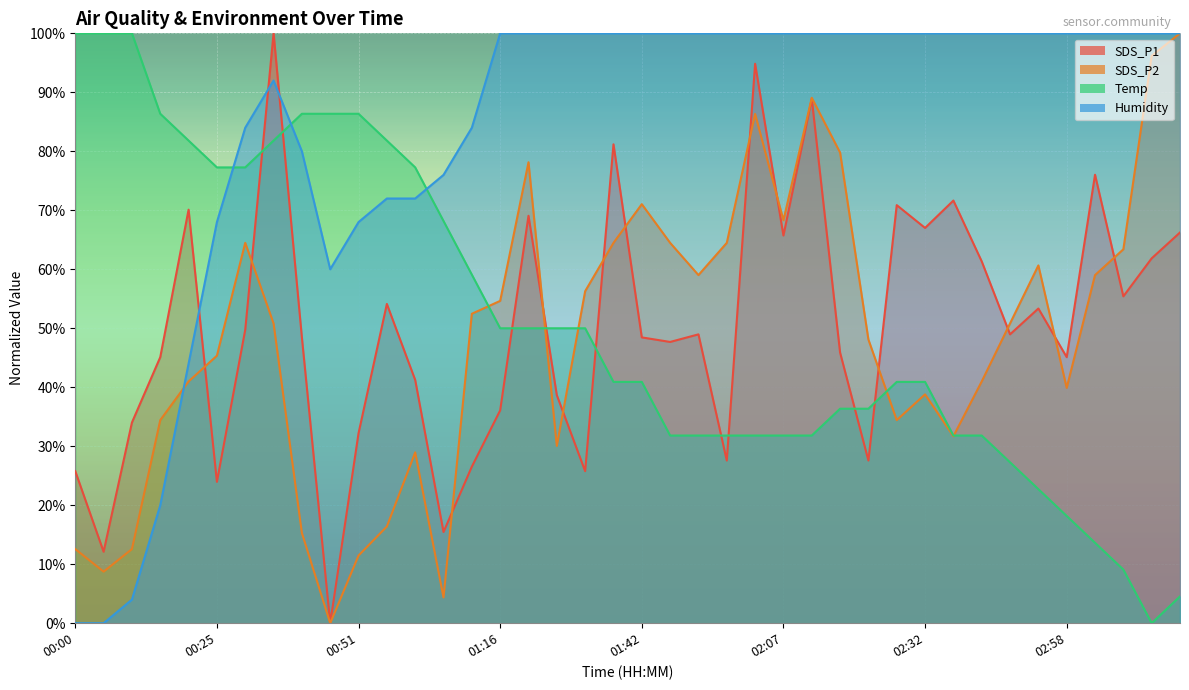

What are all the series names shown in the legend?

SDS_P1, SDS_P2, Temp, Humidity